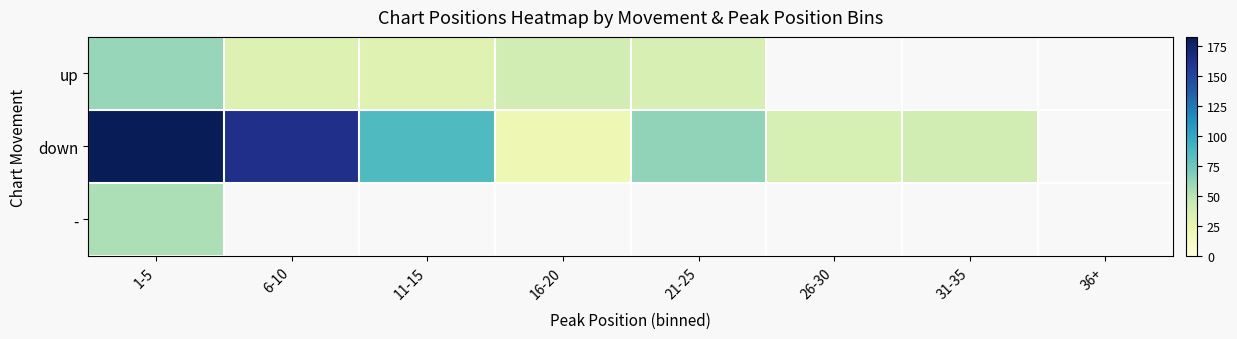

Which series changed the most between 11-15 and 31-35?

down